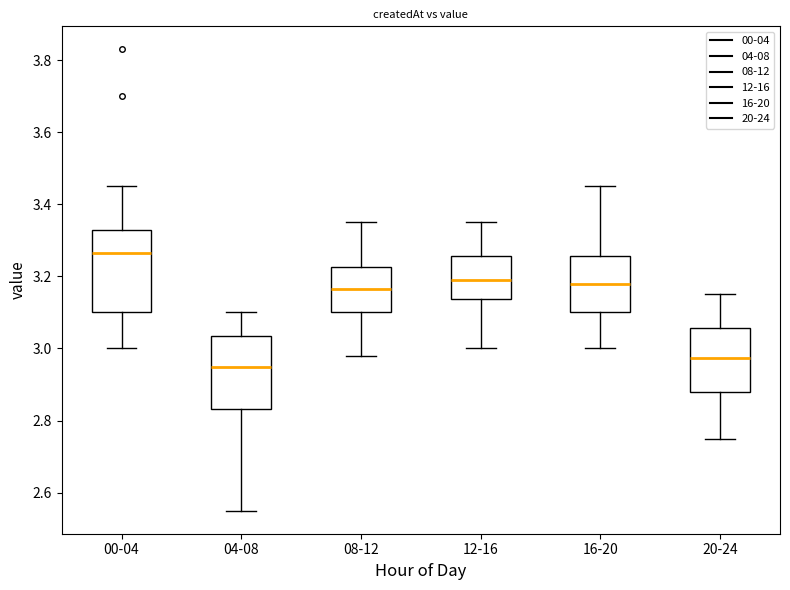

Where does the lower whisker of the box for 04-08 end on the y-axis? The values are not printed on the chart, so give them approximately, as read against the axis.

2.56